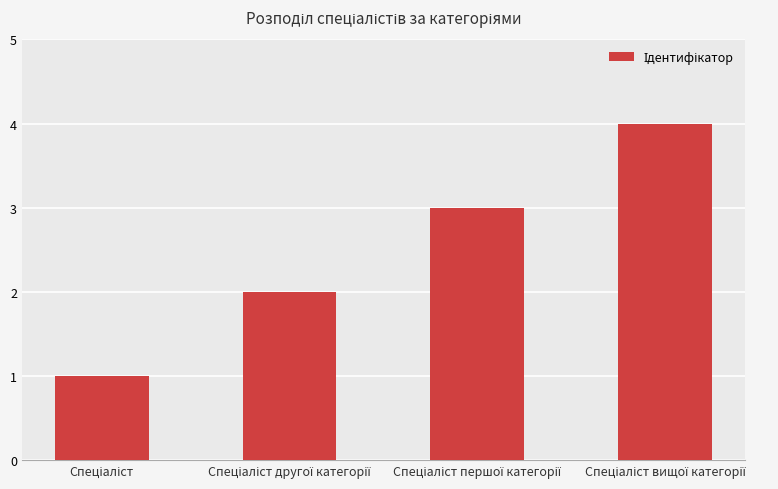

Count the number of categories in the chart.

4